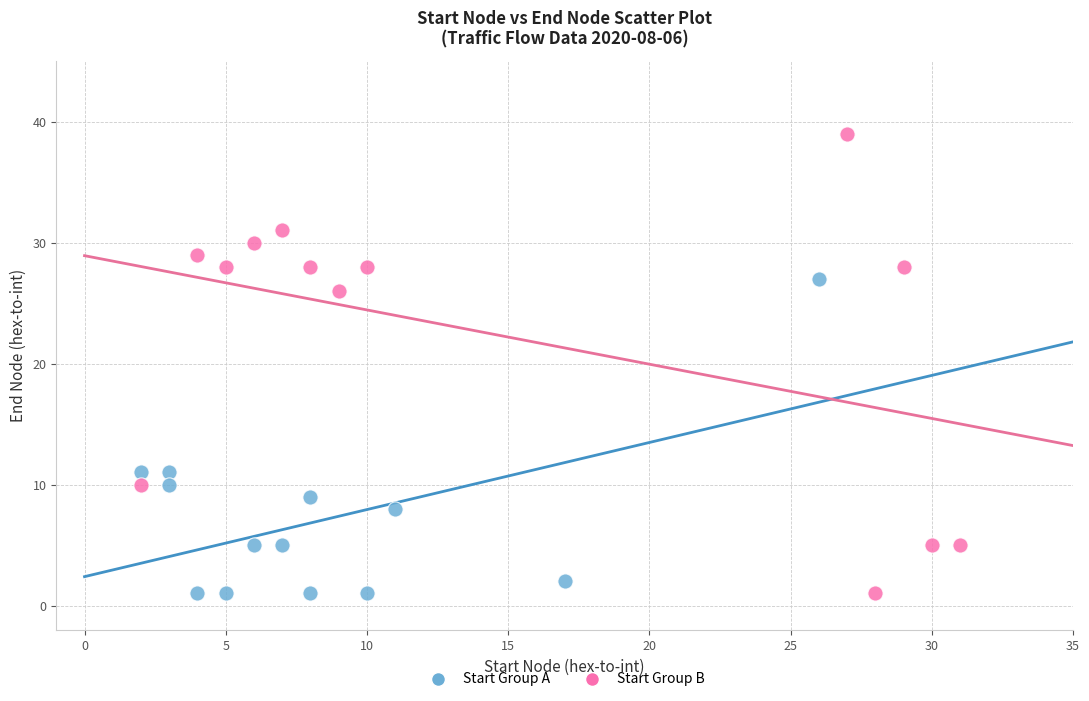

Which series reaches the maximum Y coordinate?

Start Group B